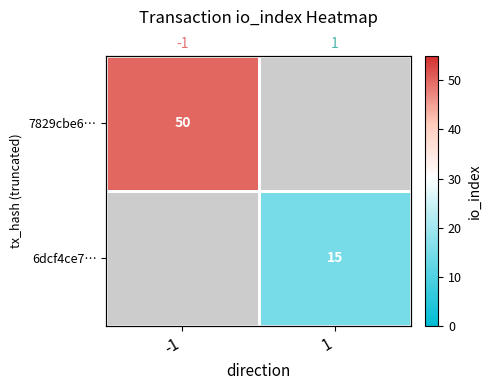

Which has a higher value, 1 or -1?

-1